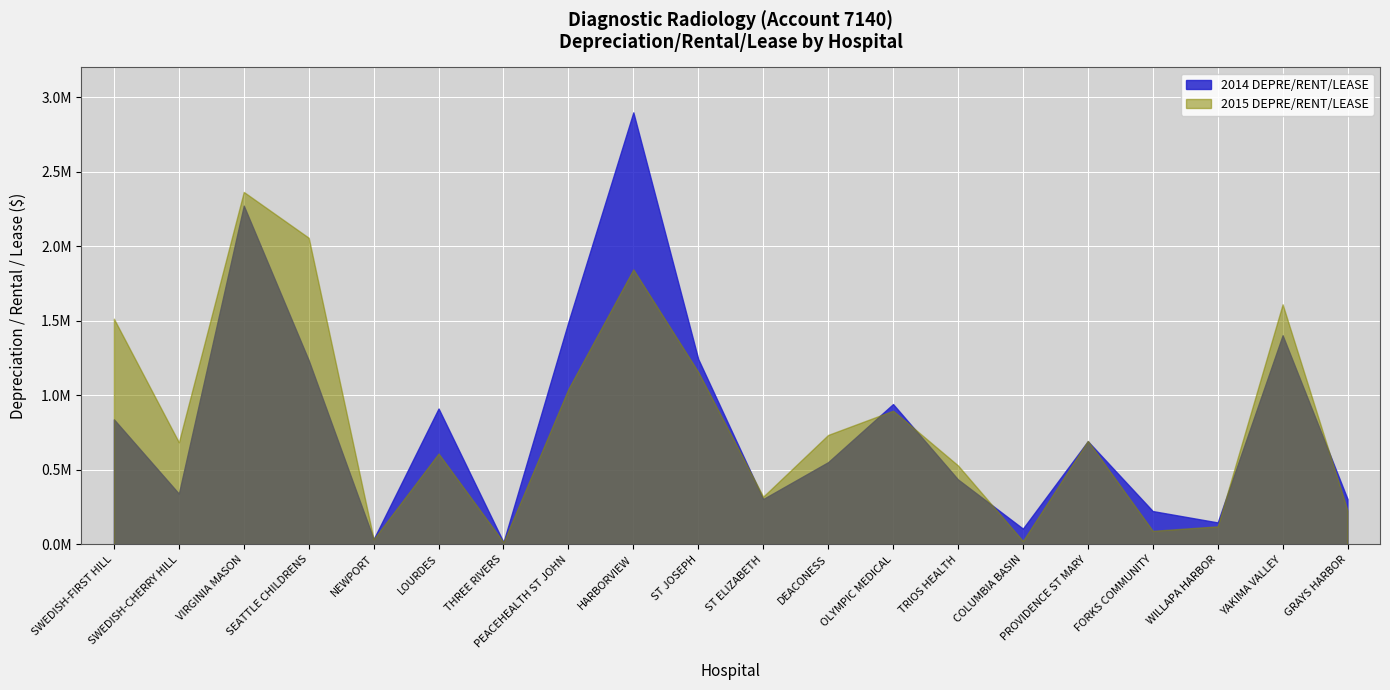

Is it true that 2014 DEPRE/RENT/LEASE equals 668068 at ST JOSEPH?

False